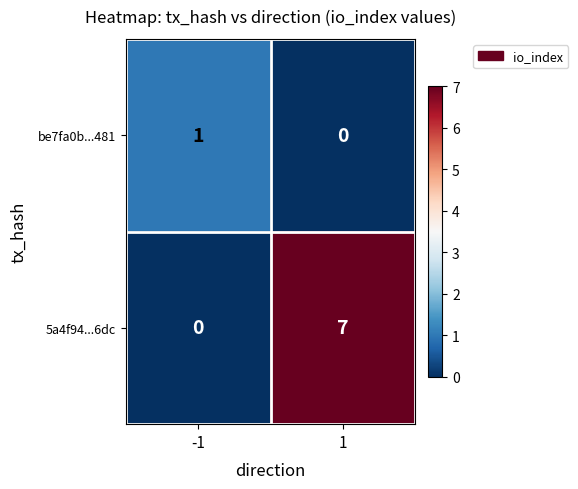

How many values in the 5a4f94...6dc series are below 7?

1